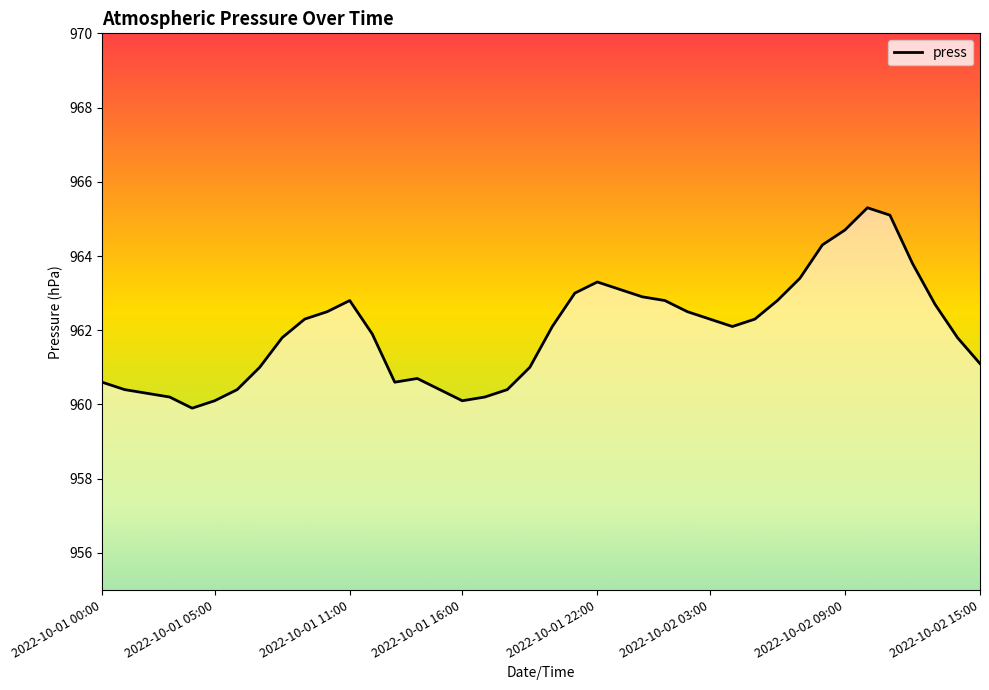

What is the greatest value displayed?

965.3